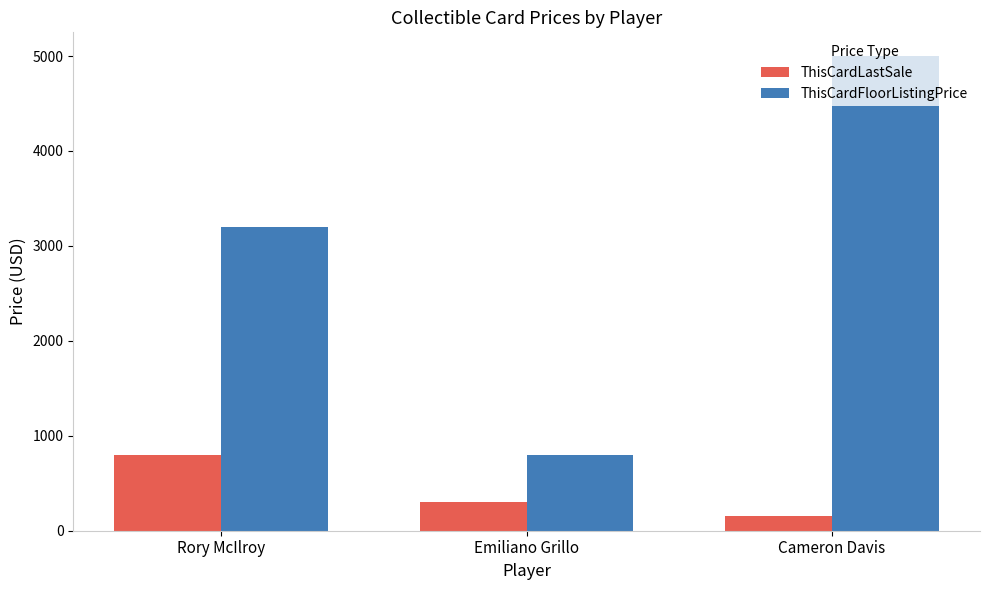

At Rory McIlroy, list the series in order from largest to smallest.

ThisCardFloorListingPrice, ThisCardLastSale